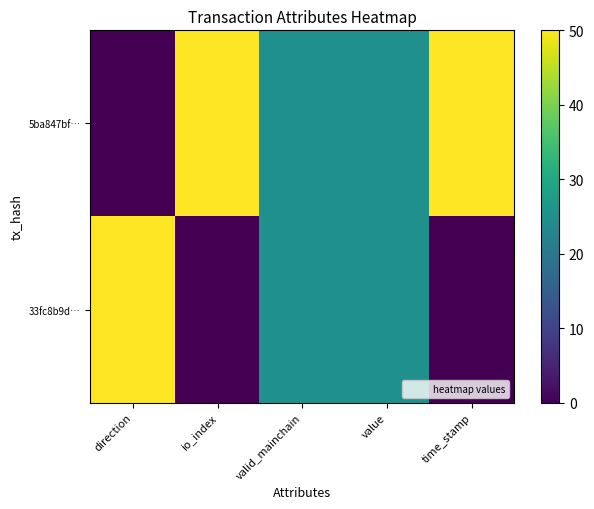

Which category has the highest value across all series?

io_index